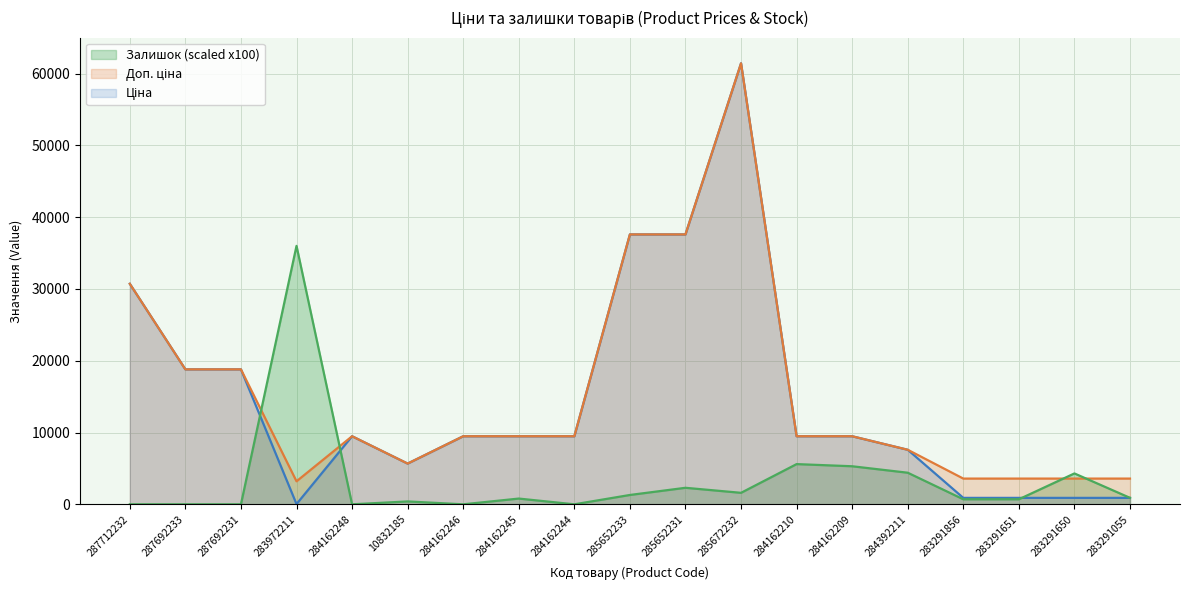

What is the label of the 8th point from the right?

285672232